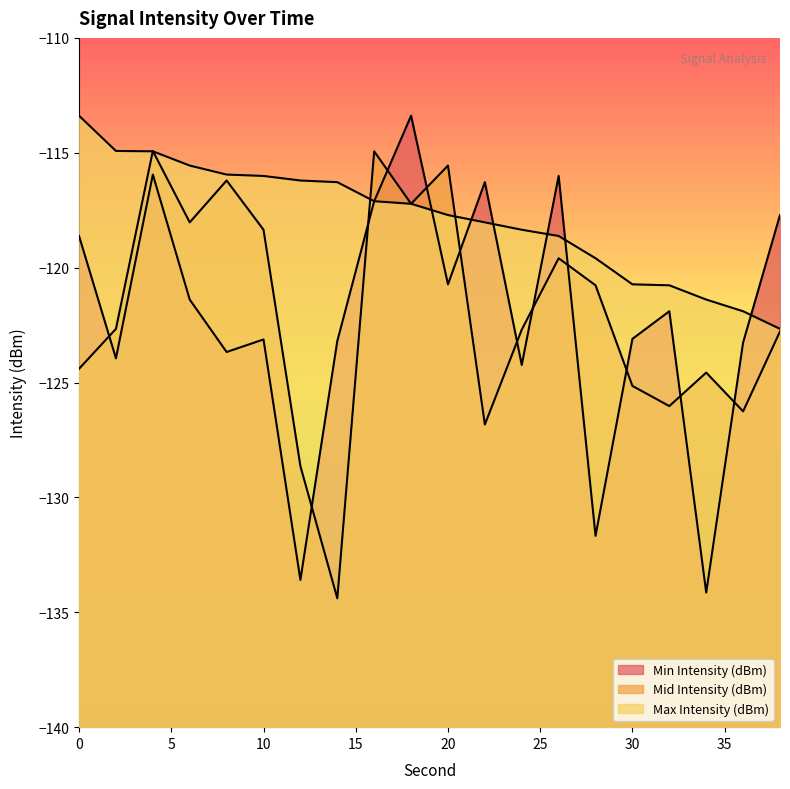

What are all the series names shown in the legend?

Min Intensity (dBm), Mid Intensity (dBm), Max Intensity (dBm)